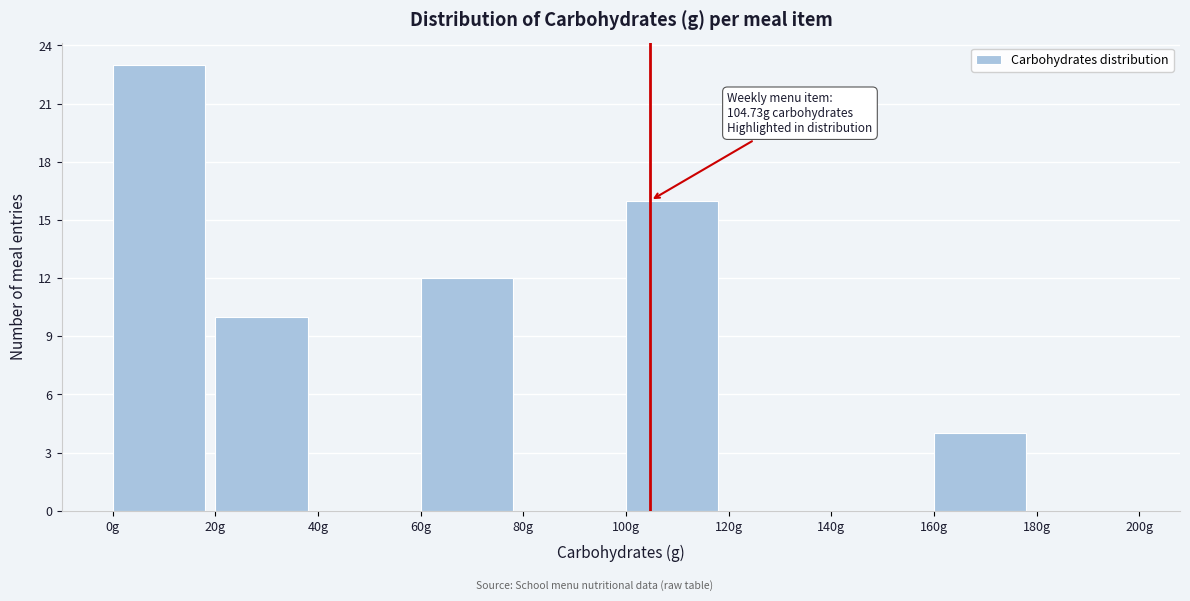

Which range on the x-axis has the tallest bar?

0 to 20